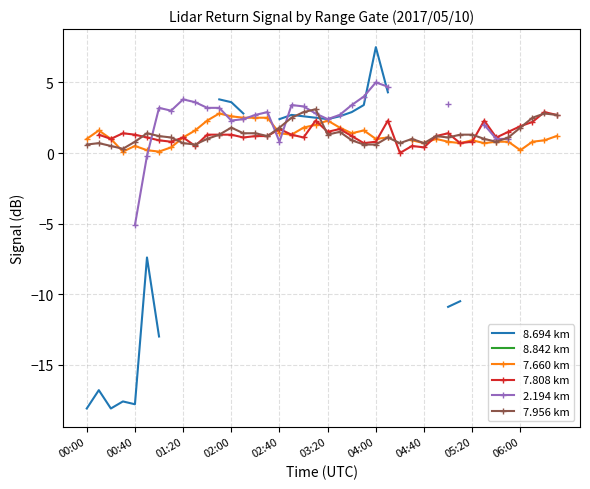

Which series changed the most between 15 and 27?

7.660 km